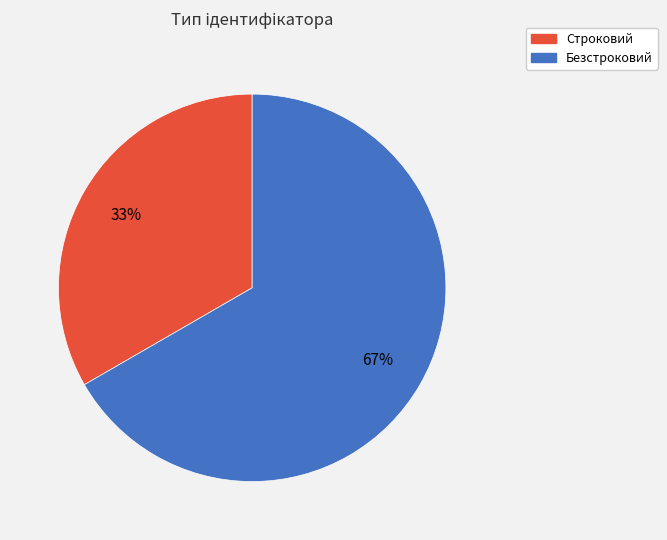

Count the number of slices in the pie.

2